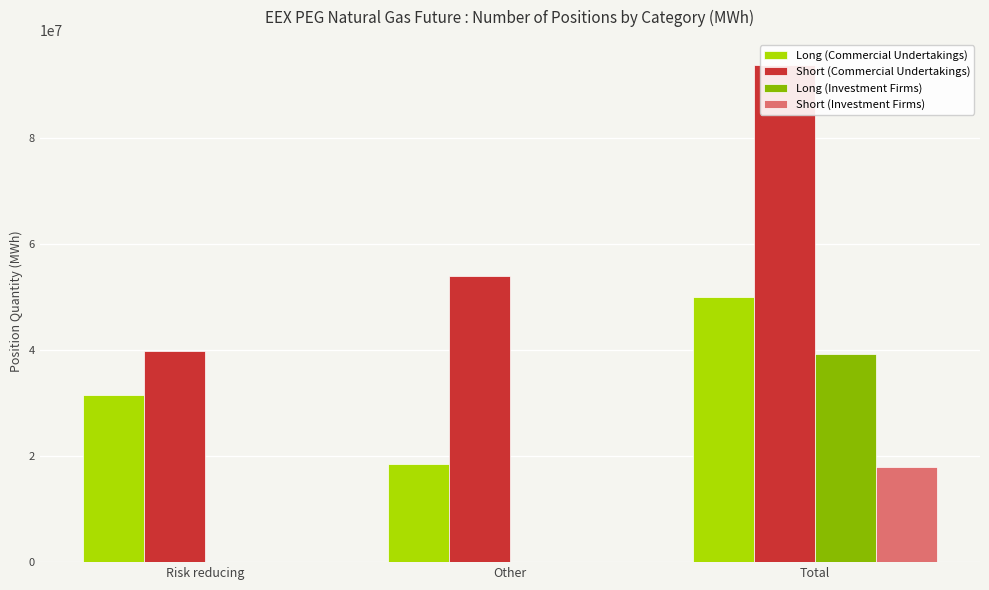

What is the difference between the maximum and minimum values in the Long (Investment Firms) series?

39334525